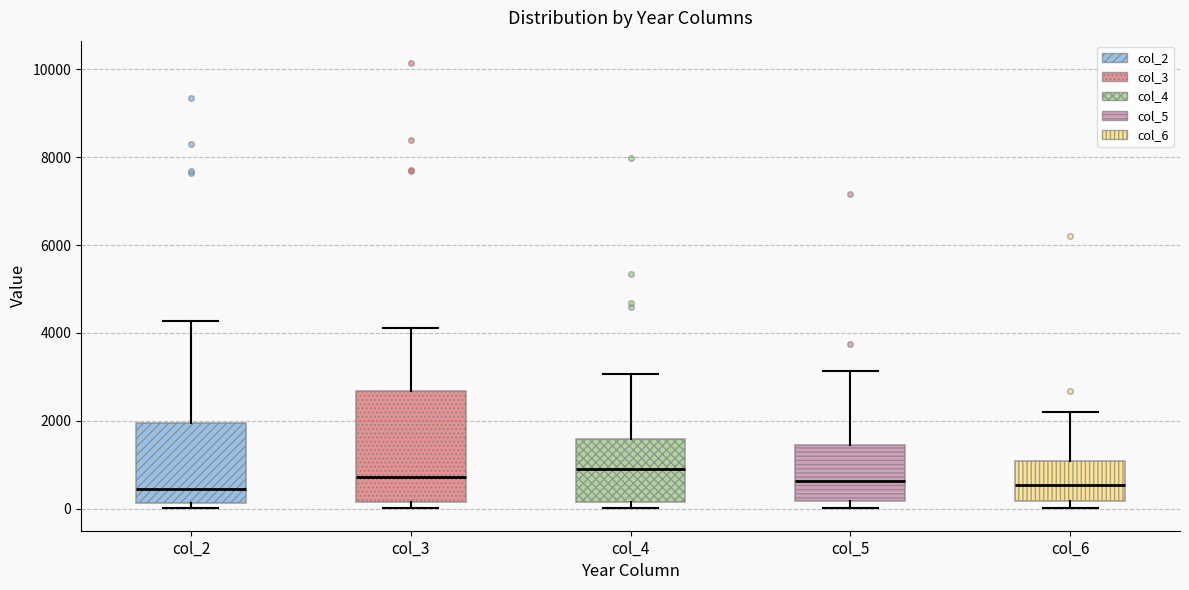

Reading left to right, transcribe this box plot: for each box, give where its median line is, the range the box spans, and where its two whiskers end, as read against the y-axis. The values are not printed on the chart, so give them approximately, as read against the axis.

col_2: median 400, box 200 to 2000, whiskers 0 to 4200
col_3: median 800, box 200 to 2600, whiskers 0 to 4200
col_4: median 800, box 200 to 1600, whiskers 0 to 3000
col_5: median 600, box 200 to 1400, whiskers 0 to 3200
col_6: median 600, box 200 to 1000, whiskers 0 to 2200